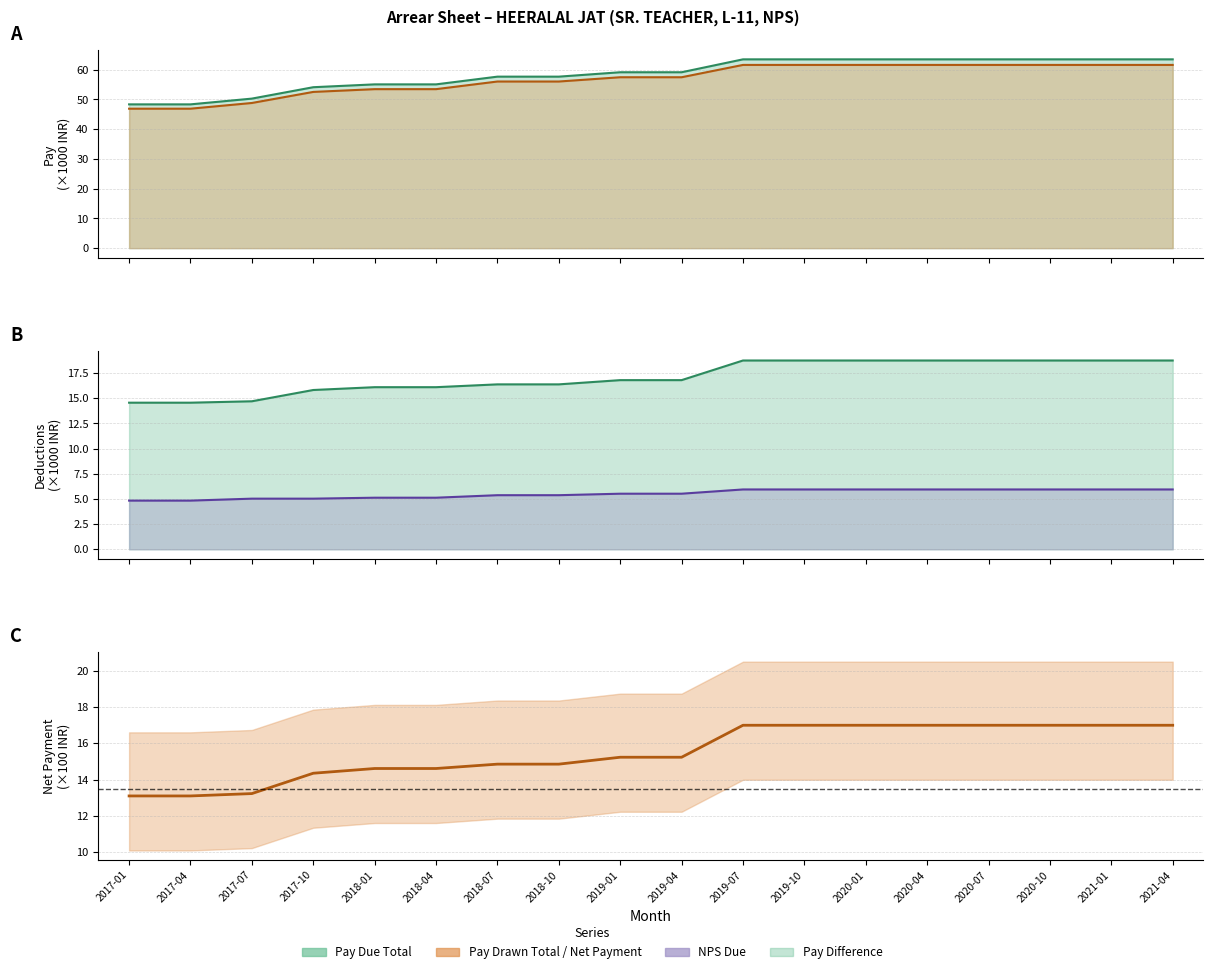

What is the difference between the maximum and minimum values?

3.9